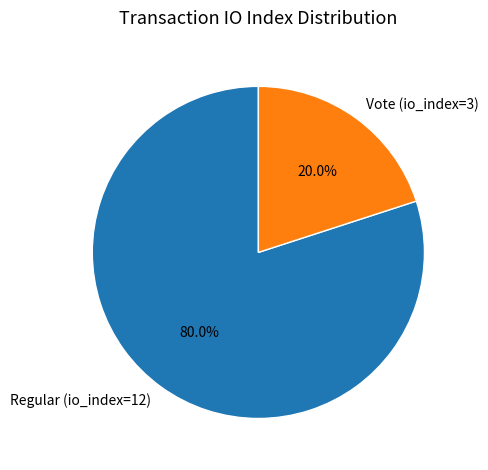

To the nearest percent, what is the difference between the largest and smallest slice percentages?

60%